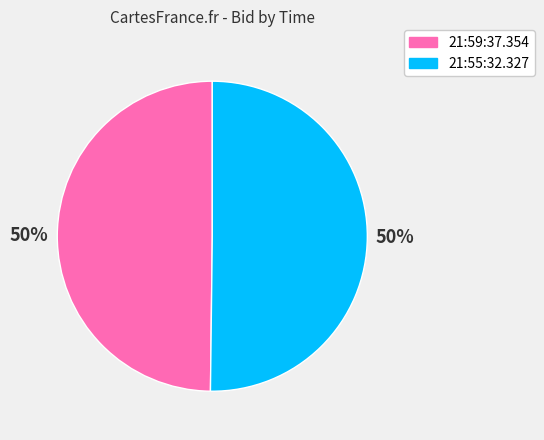

True or false: 21:59:37.354 accounts for 50% of the total.

True